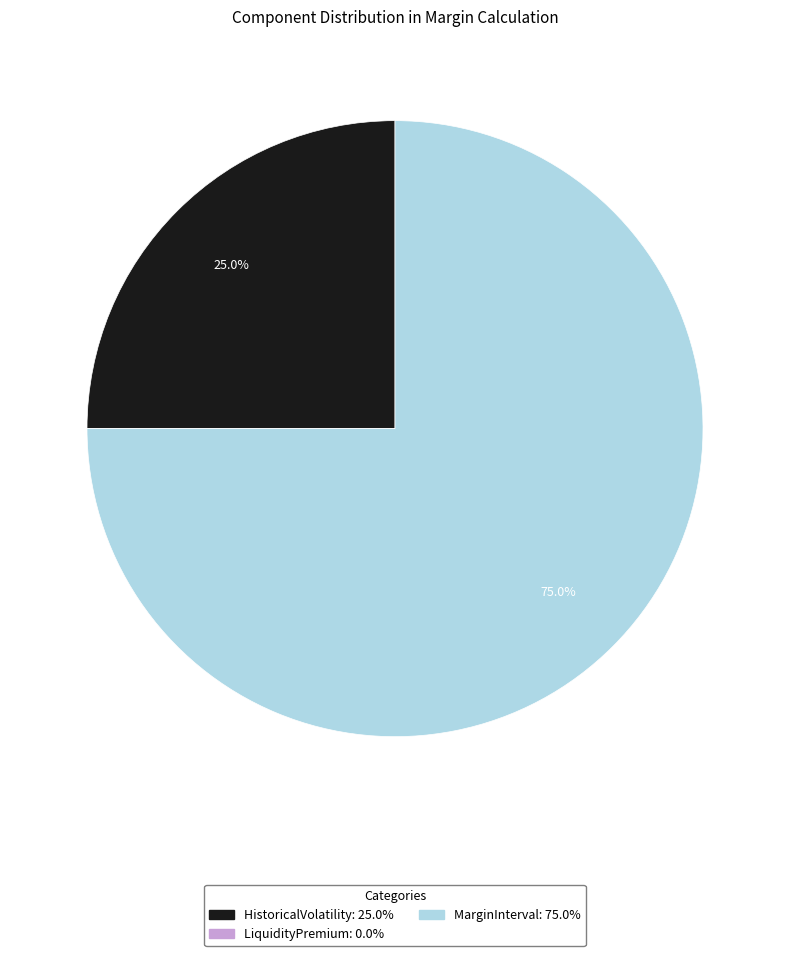

Combined, do MarginInterval and HistoricalVolatility account for over 50%?

Yes